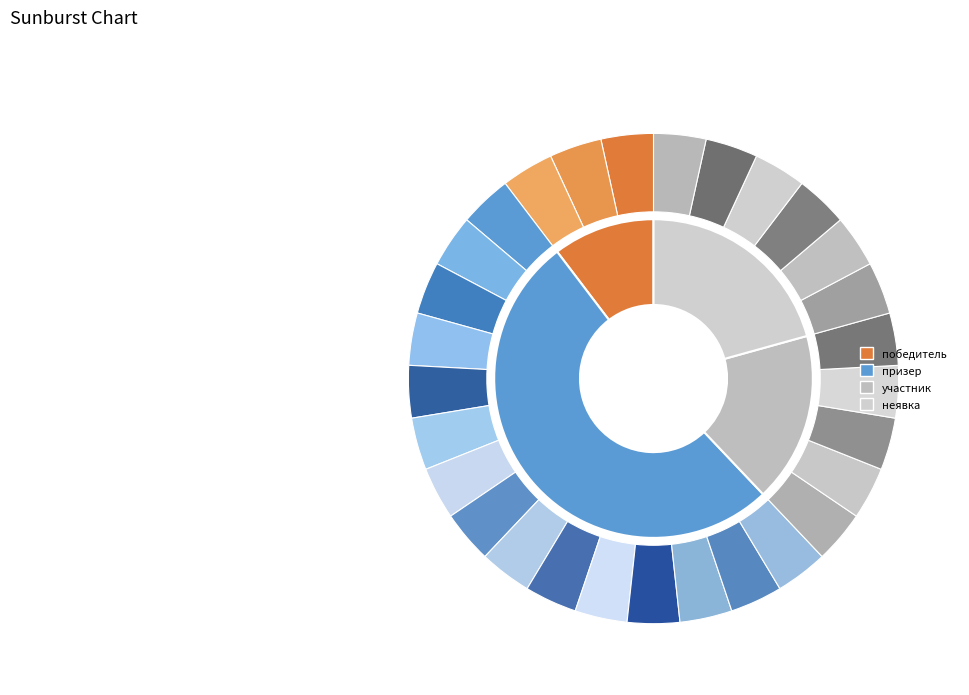

What is the smallest slice in the pie chart?

победитель